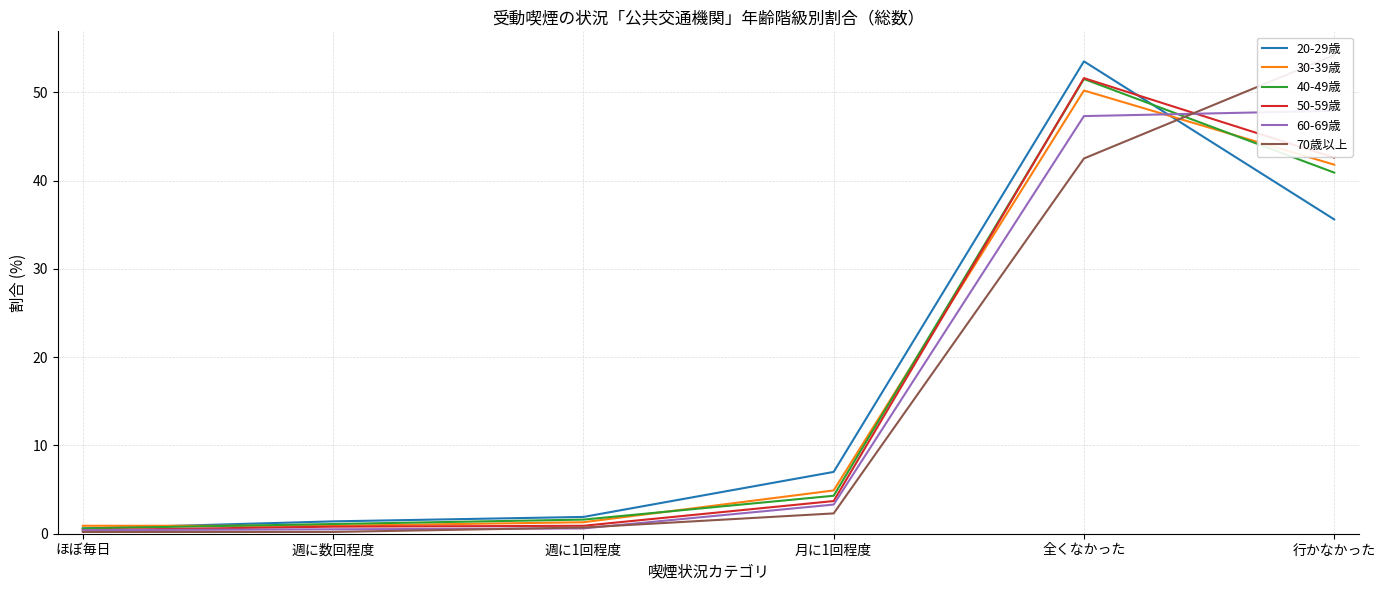

Read the 50-59歳 value at ほぼ毎日.

0.4